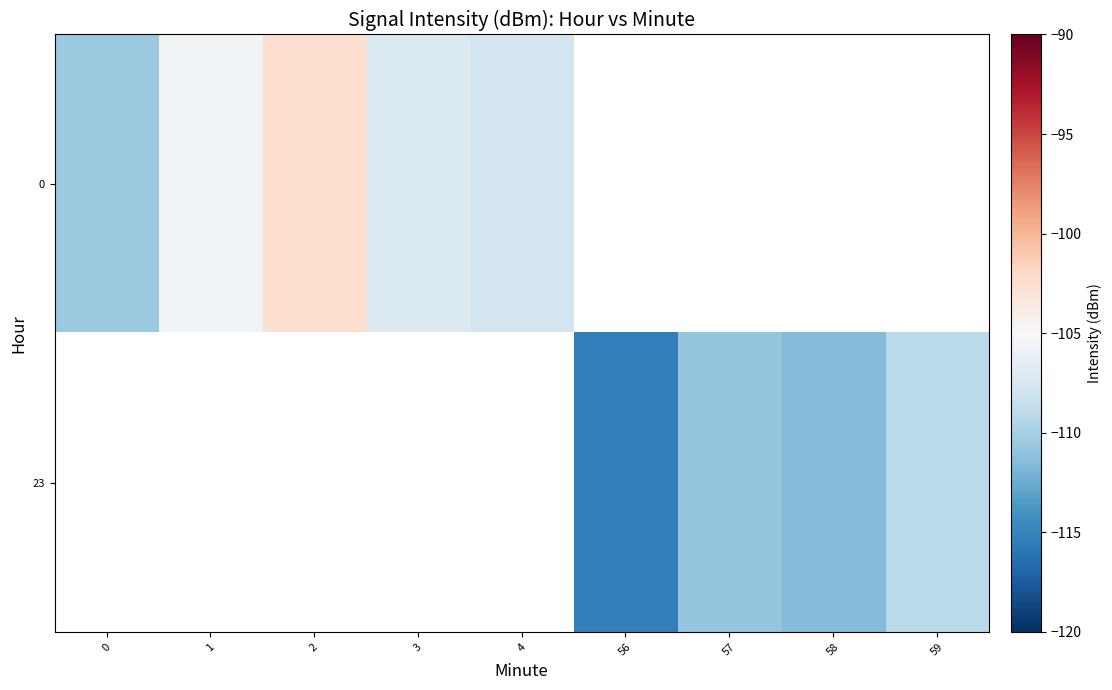

What is the lowest value of the 0 series?

-110.6